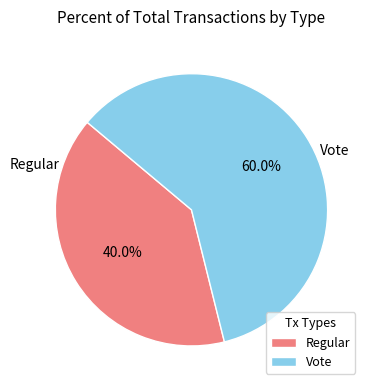

What percentage is the Regular slice, to the nearest percent?

40%